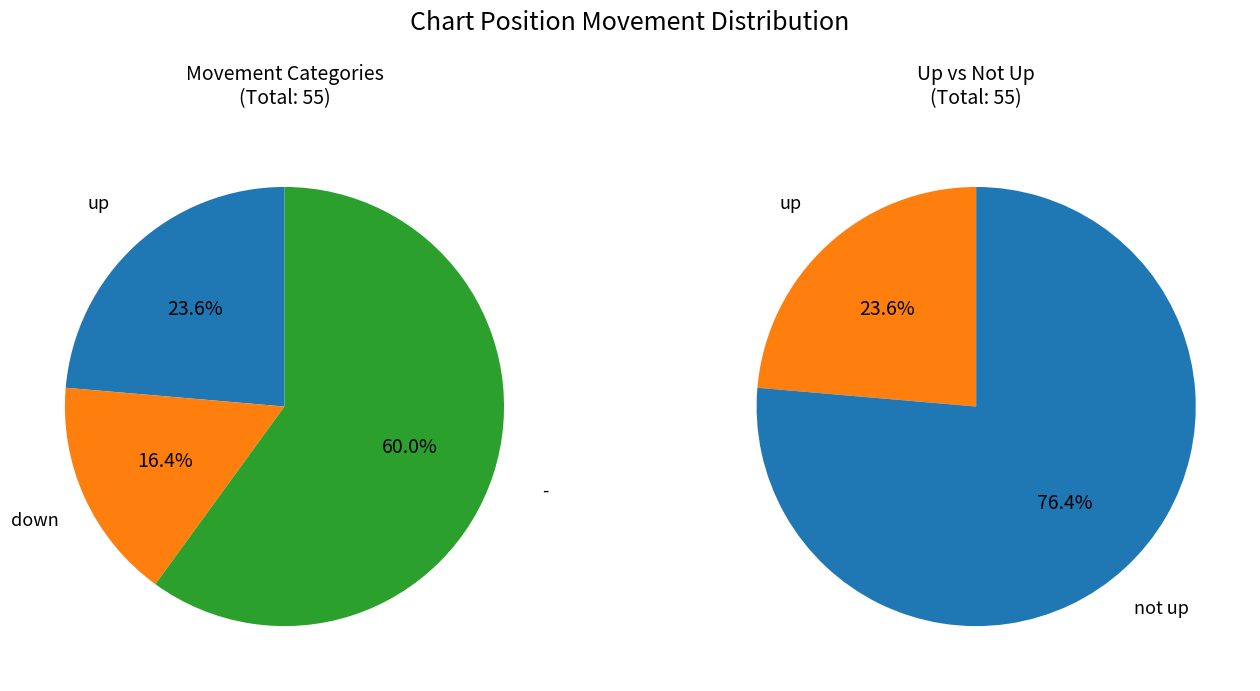

To the nearest percent, what portion does down represent?

16%